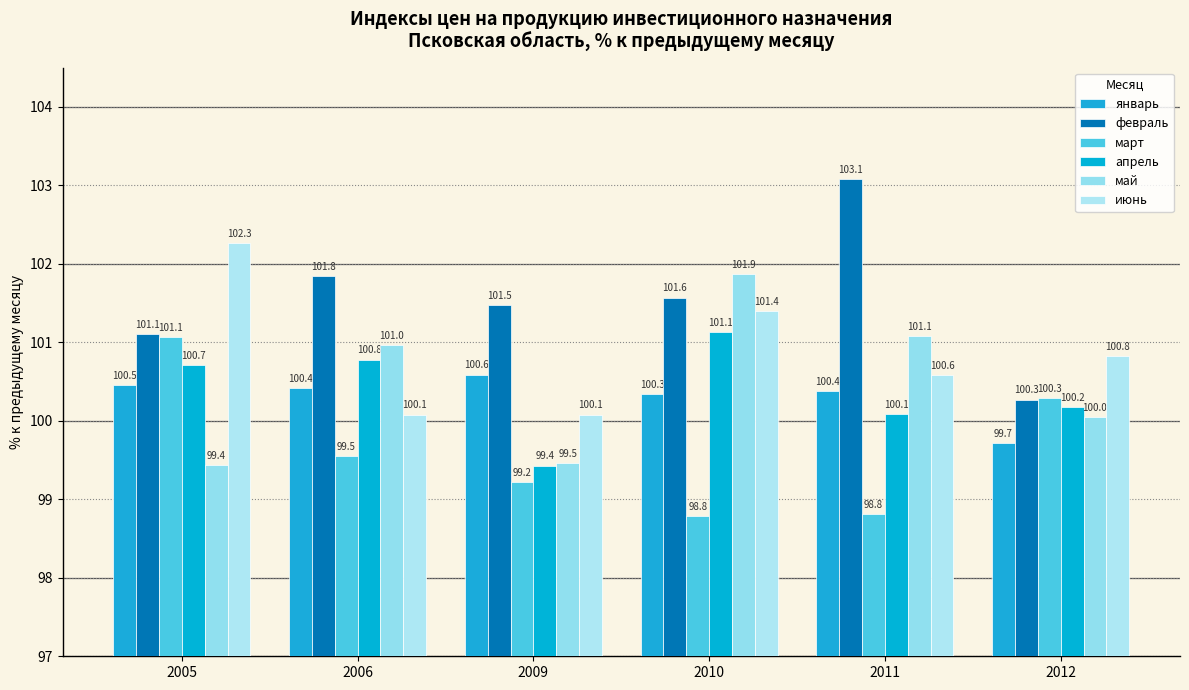

What is the difference between the maximum and minimum values in the апрель series?

1.7